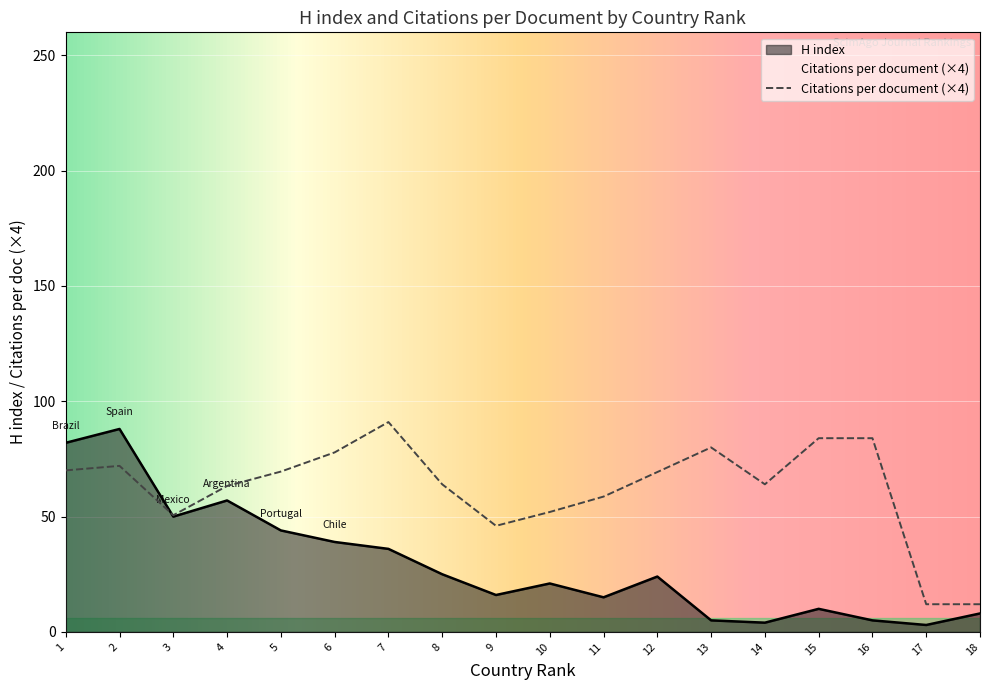

What is the difference between the second highest and minimum values in the Citations per document series?

72.0